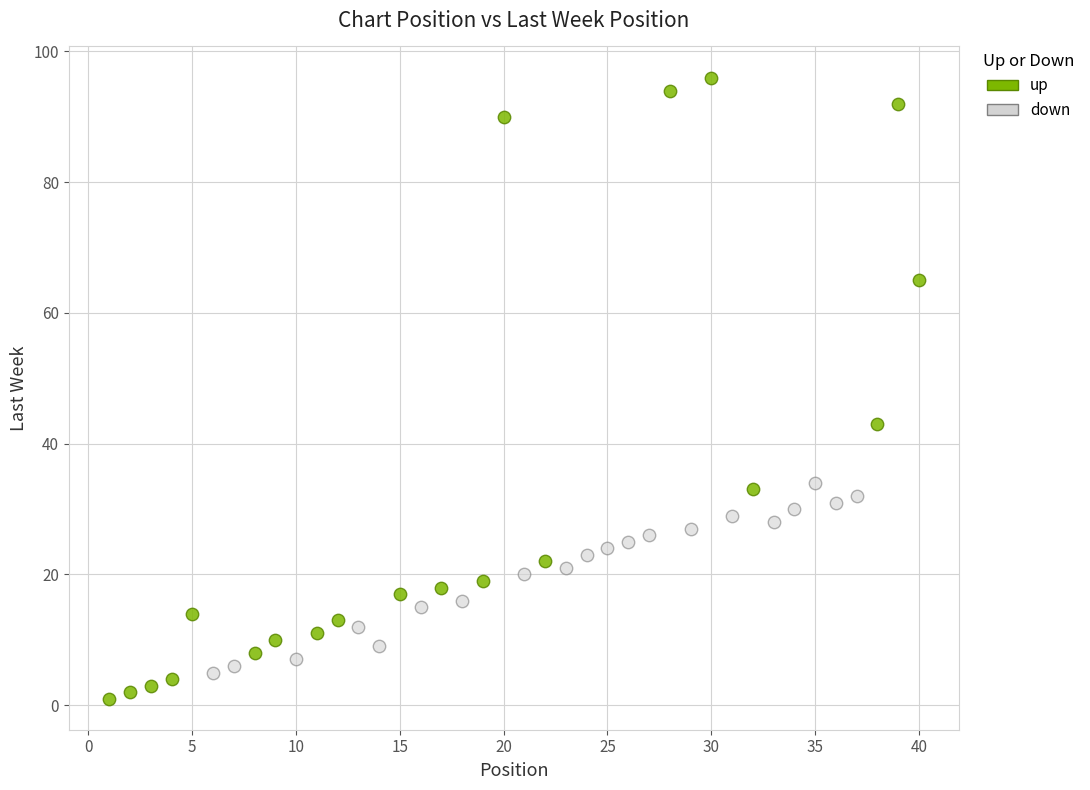

Which series has the largest Y range (max minus min)?

up